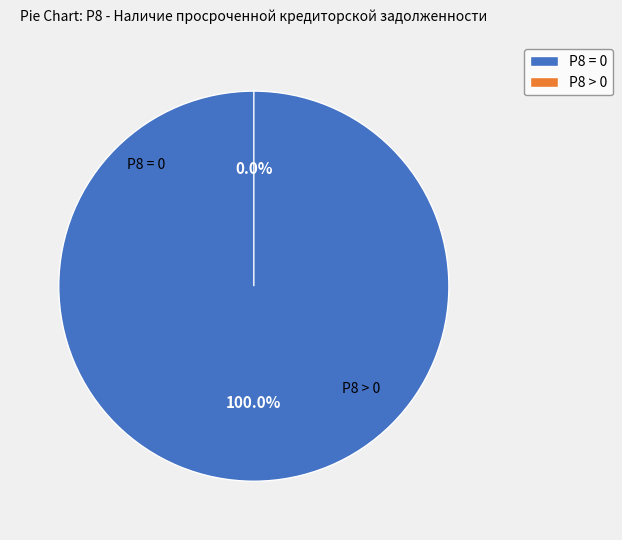

Which slice is the smallest?

Р8 > 0